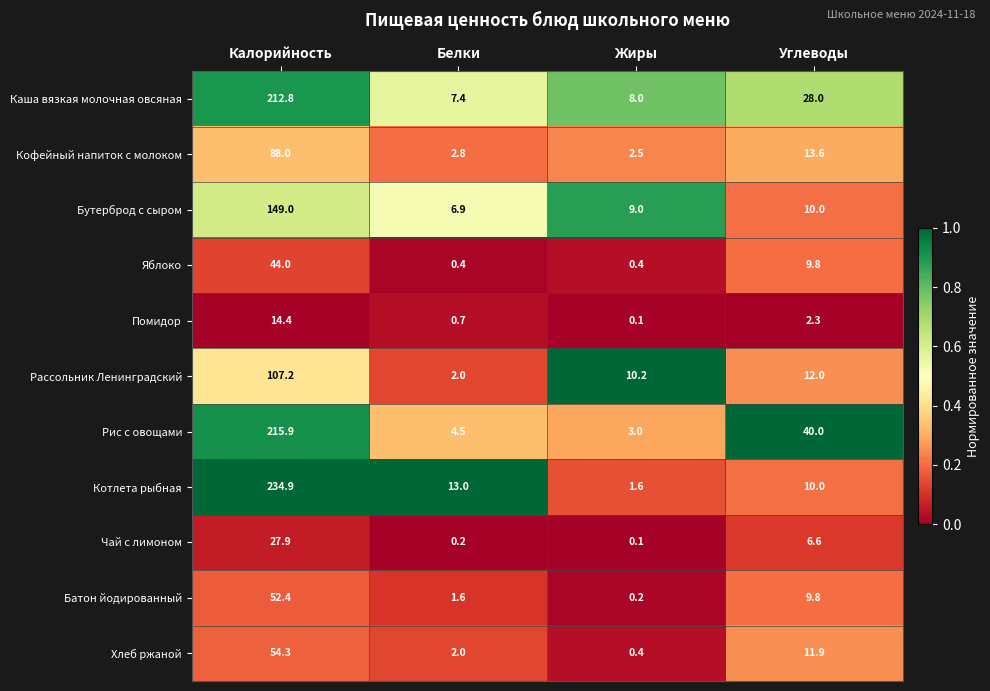

How many categories are shown in the chart?

4